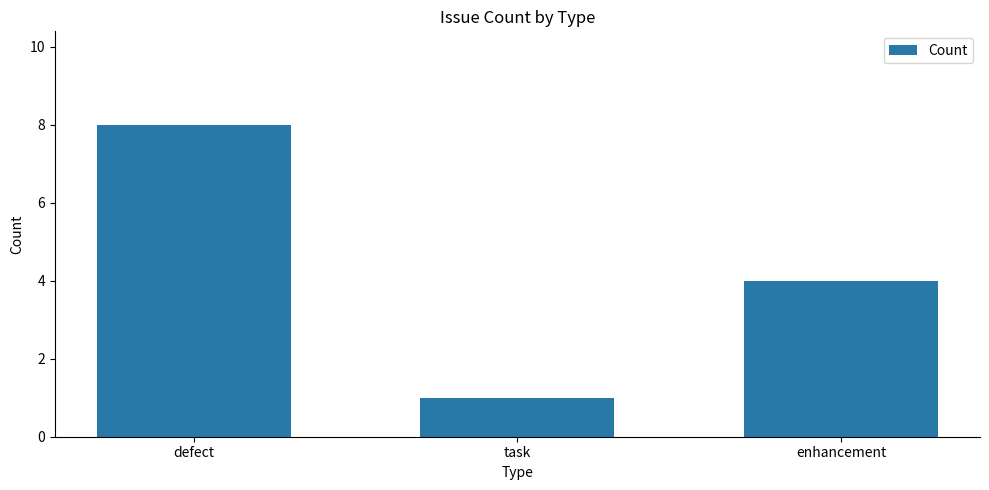

Rank the categories by value from lowest to highest.

task, enhancement, defect